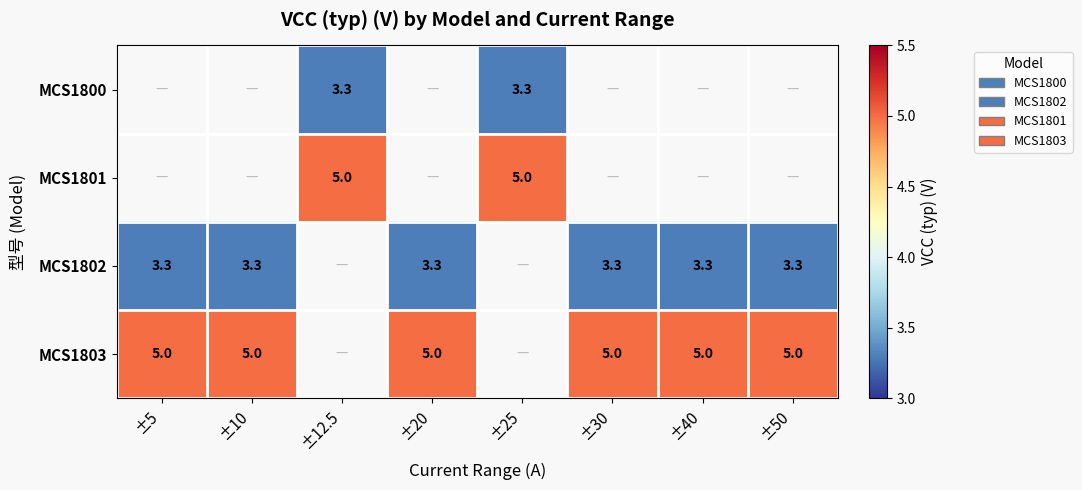

True or false: MCS1801 has a value of 7.5 at ±12.5.

False